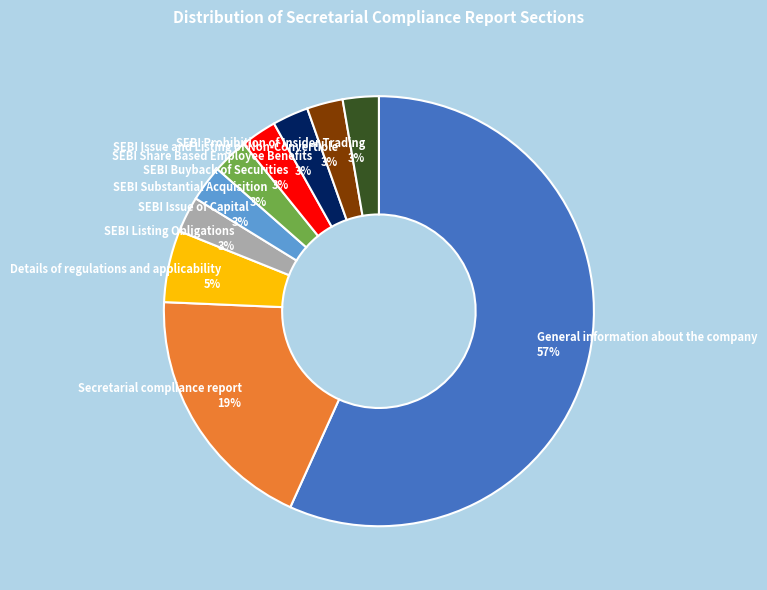

True or false: General information about the company accounts for 44% of the total.

False